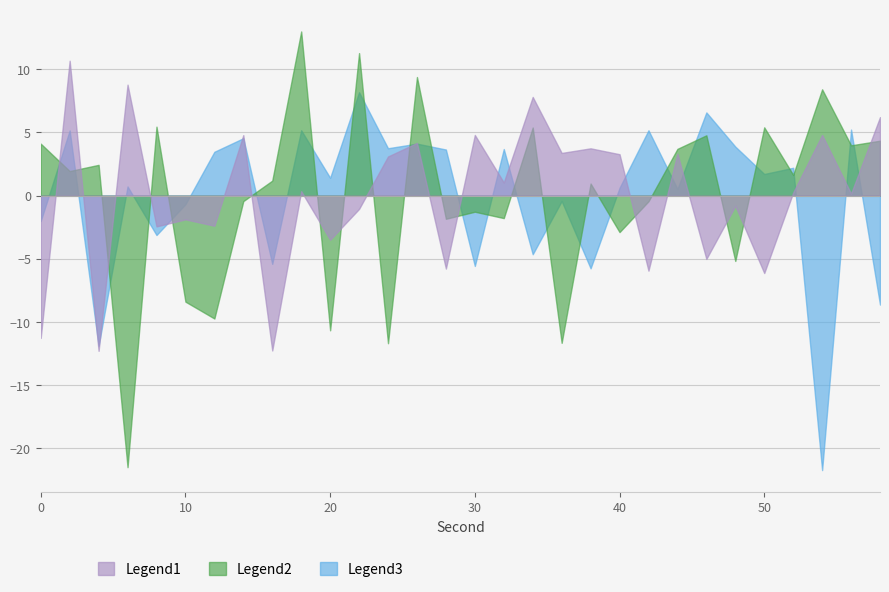

What is the value of the Legend3 point at the 28th from the left?

-21.7